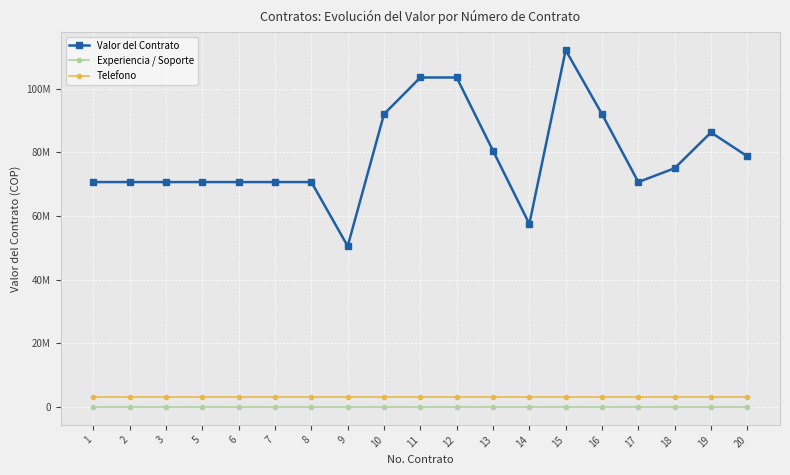

Is this an area chart (filled region under the line)?

No